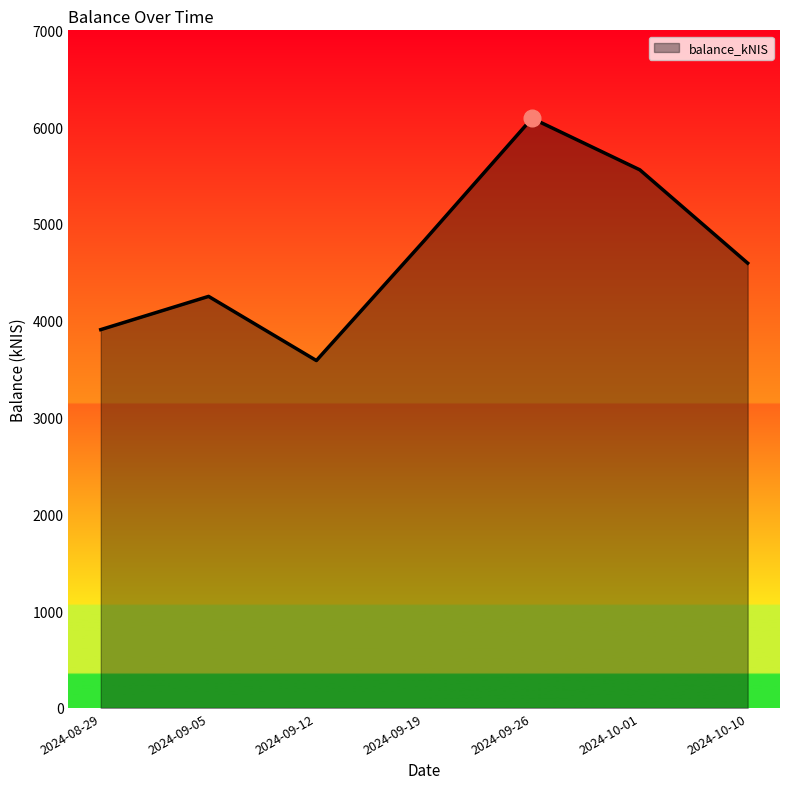

Reading right to left, list all the values displayed in this chart.

2024-10-10=4595.2	2024-10-01=5558.8	2024-09-26=6091.3	2024-09-19=4827.3	2024-09-12=3588.8	2024-09-05=4251.6	2024-08-29=3908.3